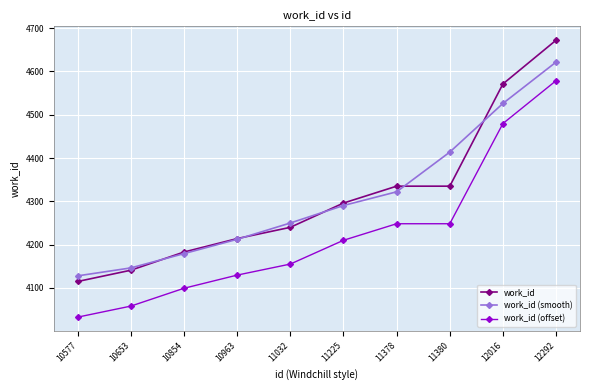

Which label corresponds to the largest value in the chart?

12292